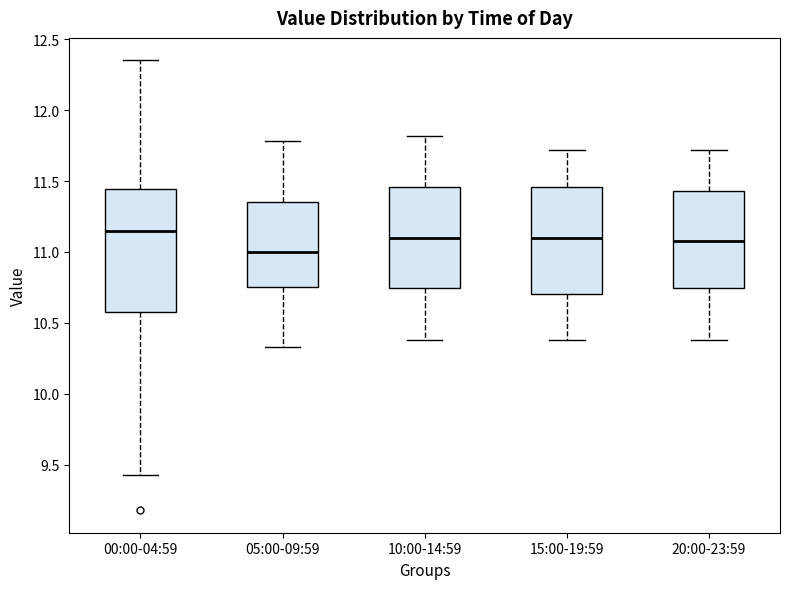

Reading left to right, read every box against the y-axis: the position of its median line, the range the box covers, and the ends of its whiskers. The values are not printed on the chart, so give them approximately, as read against the axis.

00:00-04:59: median 11.15, box 10.60 to 11.45, whiskers 9.45 to 12.35
05:00-09:59: median 11.00, box 10.75 to 11.35, whiskers 10.35 to 11.80
10:00-14:59: median 11.10, box 10.75 to 11.45, whiskers 10.40 to 11.80
15:00-19:59: median 11.10, box 10.70 to 11.45, whiskers 10.40 to 11.70
20:00-23:59: median 11.10, box 10.75 to 11.45, whiskers 10.40 to 11.70